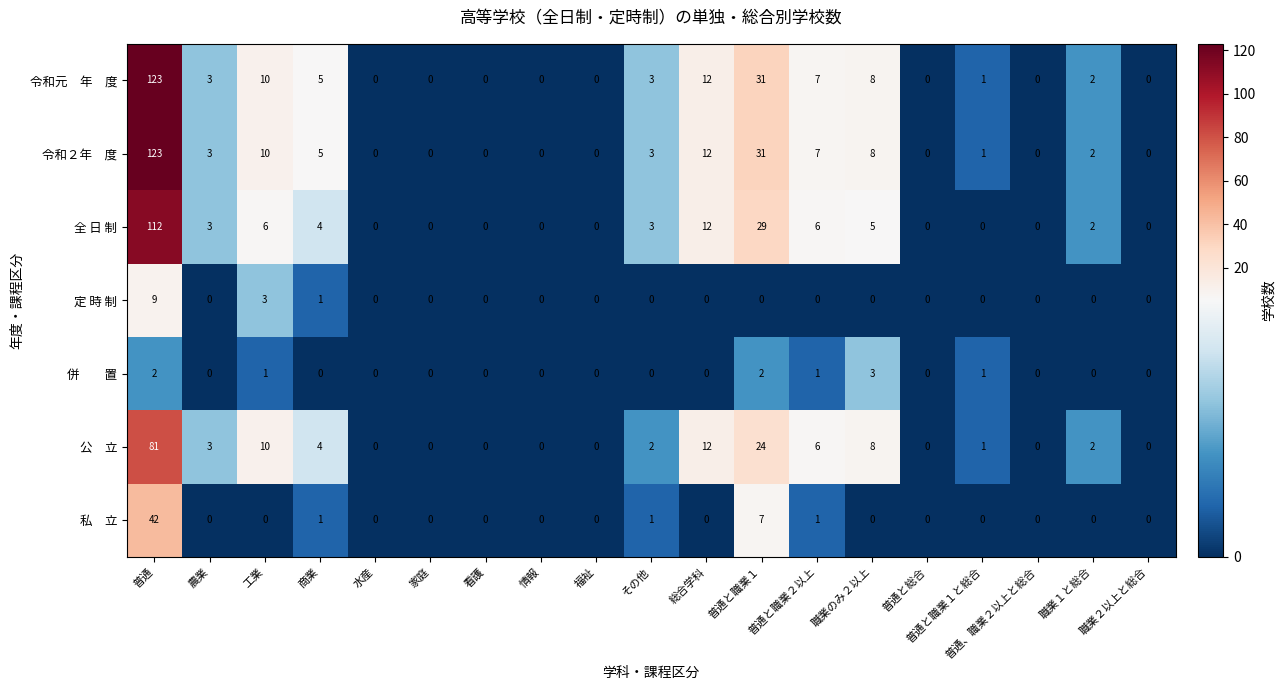

Which label corresponds to the largest value in the chart?

普通